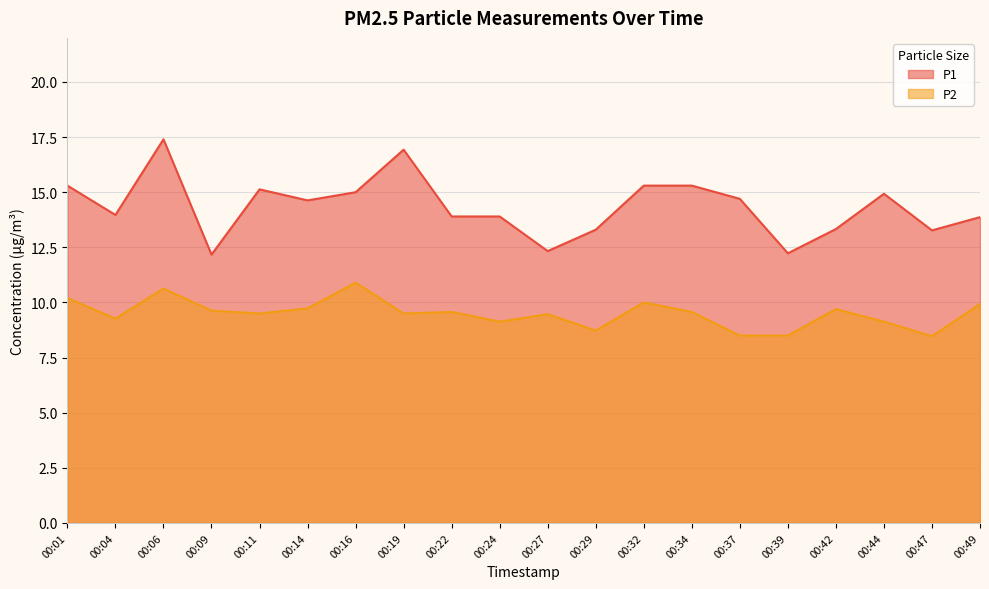

True or false: P1 and P2 cross at least once.

False